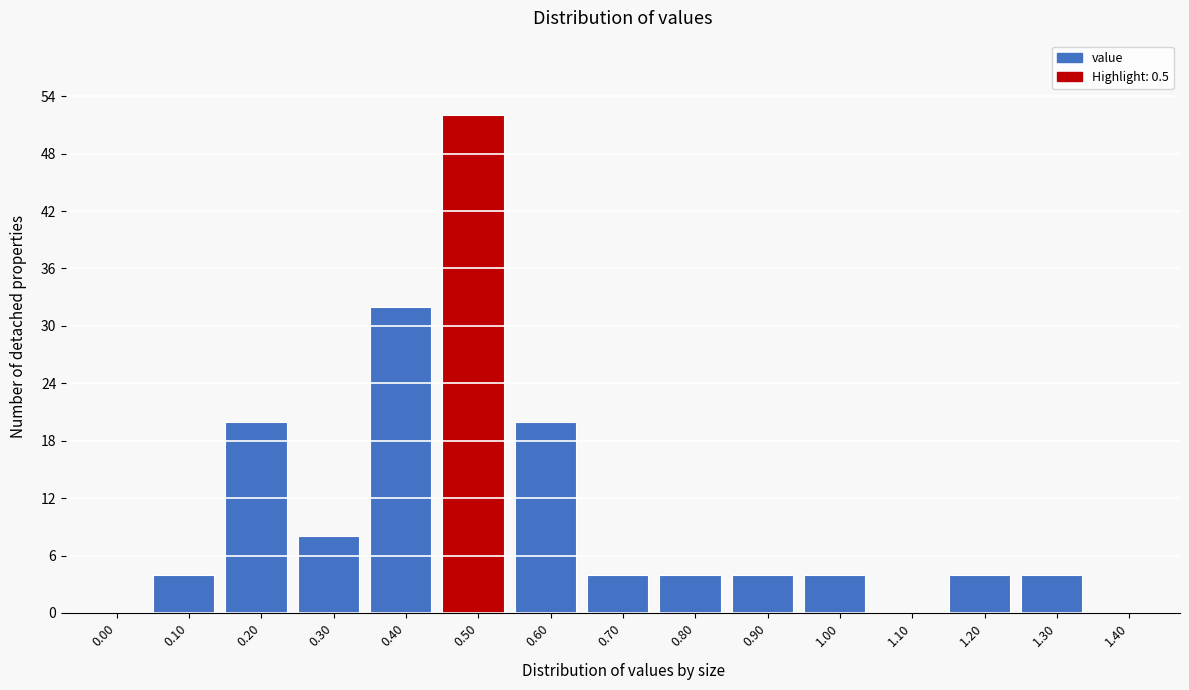

Reading left to right, what are all the values shown in this chart?

0.00=0	0.10=4	0.20=20	0.30=8	0.40=32	0.50=52	0.60=20	0.70=4	0.80=4	0.90=4	1.00=4	1.10=0	1.20=4	1.30=4	1.40=0